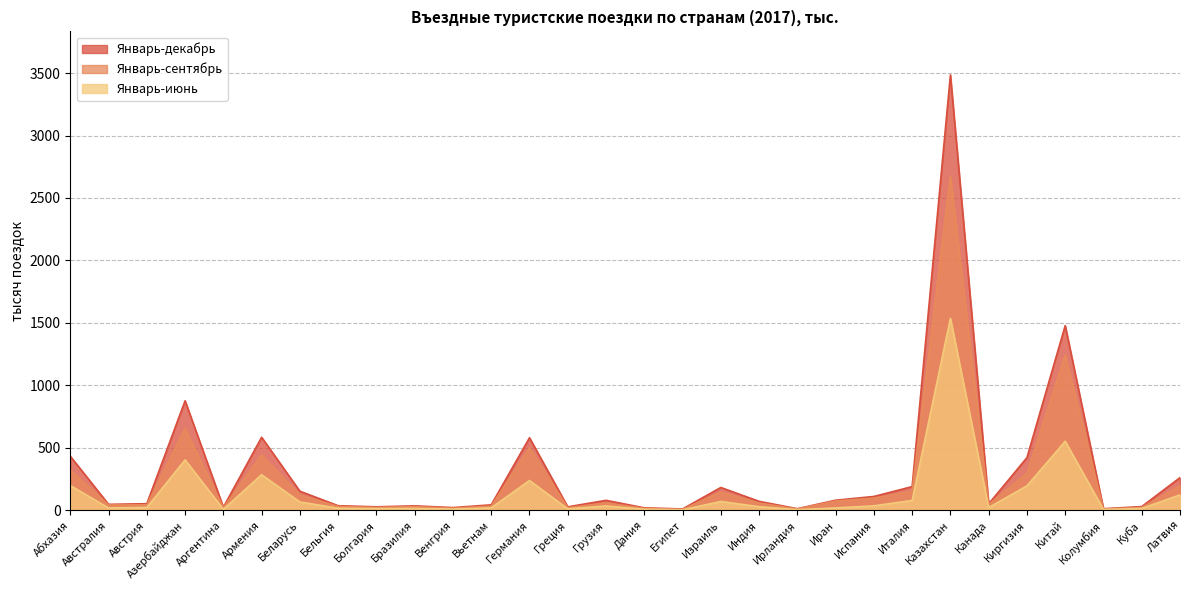

How many data points in Январь-декабрь are above 71?

14